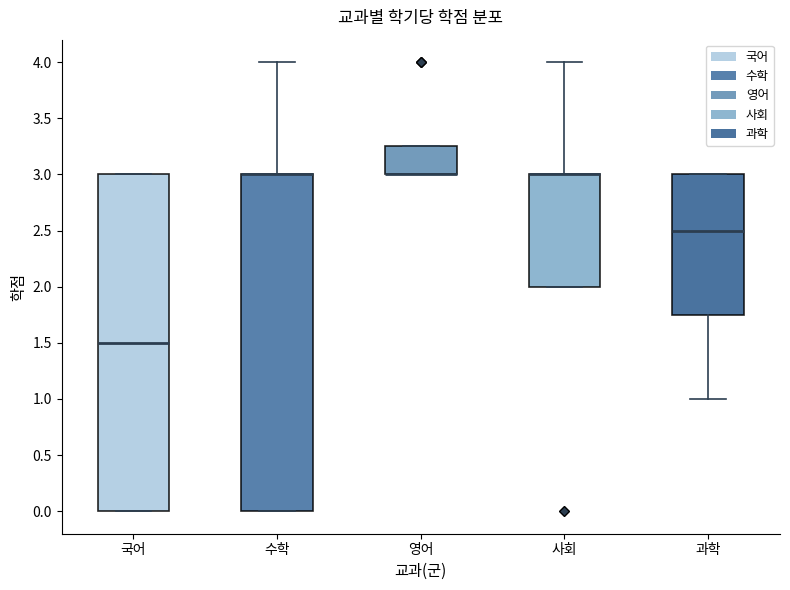

Reading left to right, transcribe this box plot: for each box, give where its median line is, the range the box spans, and where its two whiskers end, as read against the y-axis. The values are not printed on the chart, so give them approximately, as read against the axis.

국어: median 1.50, box 0.00 to 3.00, whiskers 0.00 to 3.00
수학: median 3.00 (drawn on the box's upper edge), box 0.00 to 3.00, whiskers 0.00 to 4.00
영어: median 3.00 (drawn on the box's lower edge), box 3.00 to 3.25, whiskers 3.00 to 3.25
사회: median 3.00 (drawn on the box's upper edge), box 2.00 to 3.00, whiskers 2.00 to 4.00
과학: median 2.50, box 1.75 to 3.00, whiskers 1.00 to 3.00